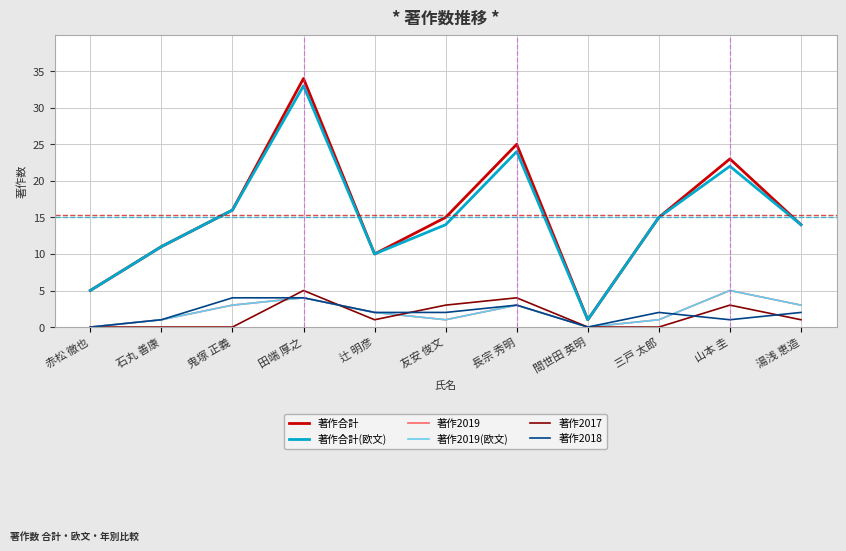

True or false: 著作2019 and 著作2019(欧文) cross at least once.

False